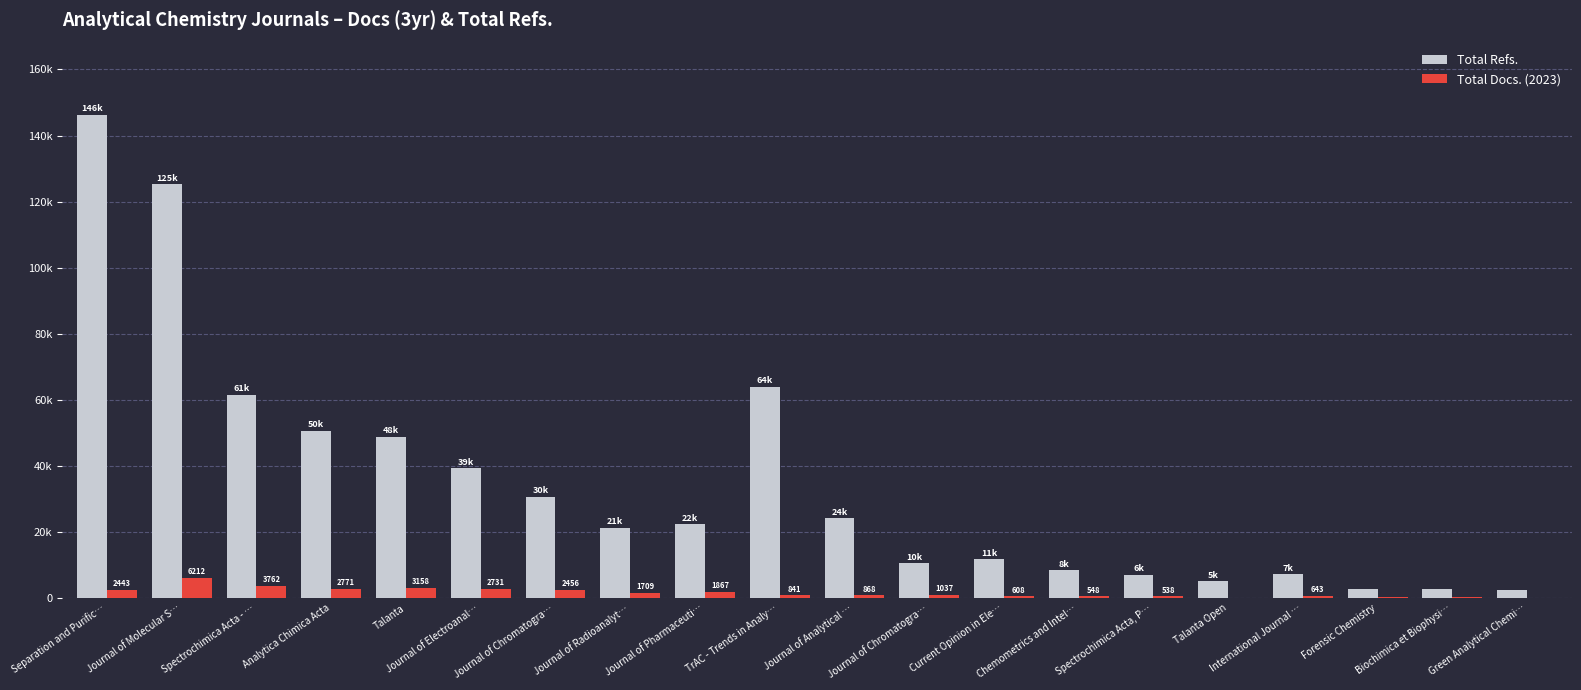

Which category has the highest value in the Total Refs. series?

Separation and Purific…